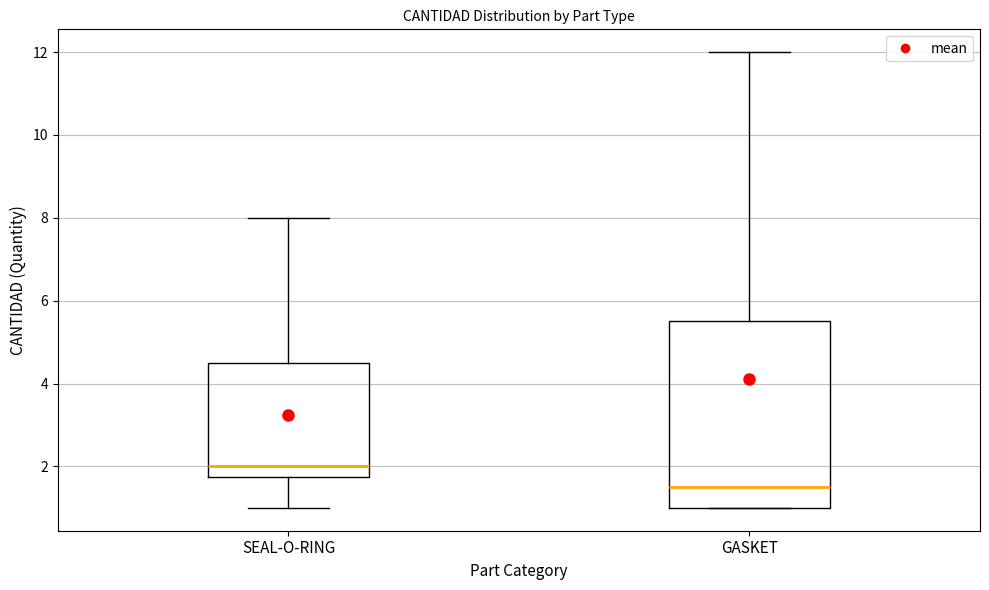

Comparing the boxes themselves (not the whiskers), which one is the tallest?

GASKET